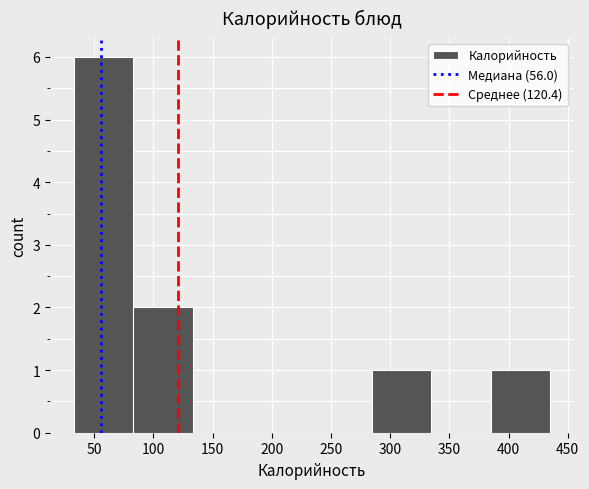

Reading left to right, transcribe this chart: for each bar, give the range it covers on the x-axis and its height. Neither the bar edges nor the heights are printed on the chart, so give them approximately, as read against the axes.

35 to 85: 6
85 to 135: 2
135 to 185: 0
185 to 235: 0
235 to 285: 0
285 to 335: 1
335 to 385: 0
385 to 435: 1